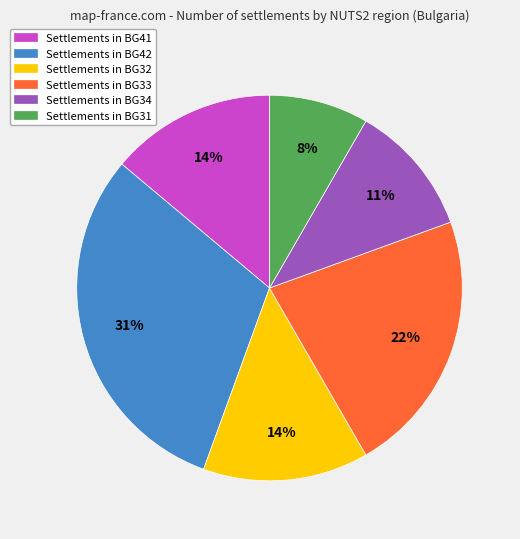

To the nearest percent, what is the average slice percentage?

17%